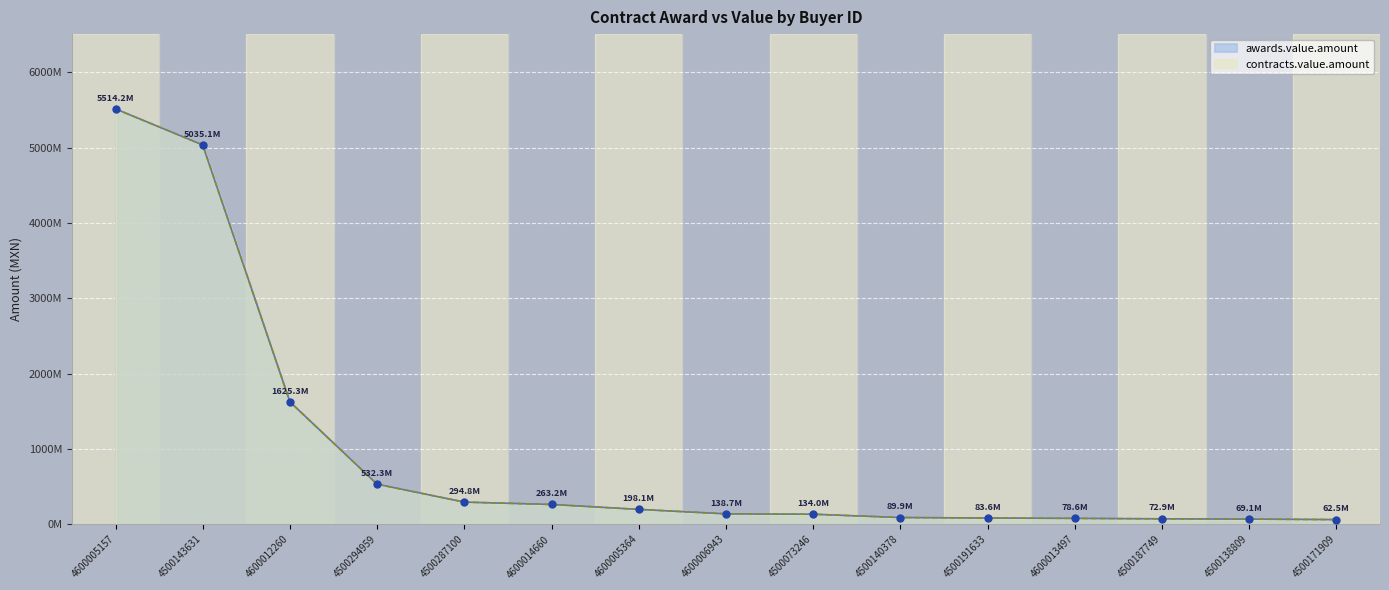

List the labels in order of awards.value.amount value, largest first.

4600005157, 4500143631, 4600012260, 4500294959, 4500287100, 4600014660, 4600005364, 4600006943, 4500073246, 4500140378, 4500191633, 4600013497, 4500187749, 4500138809, 4500171909